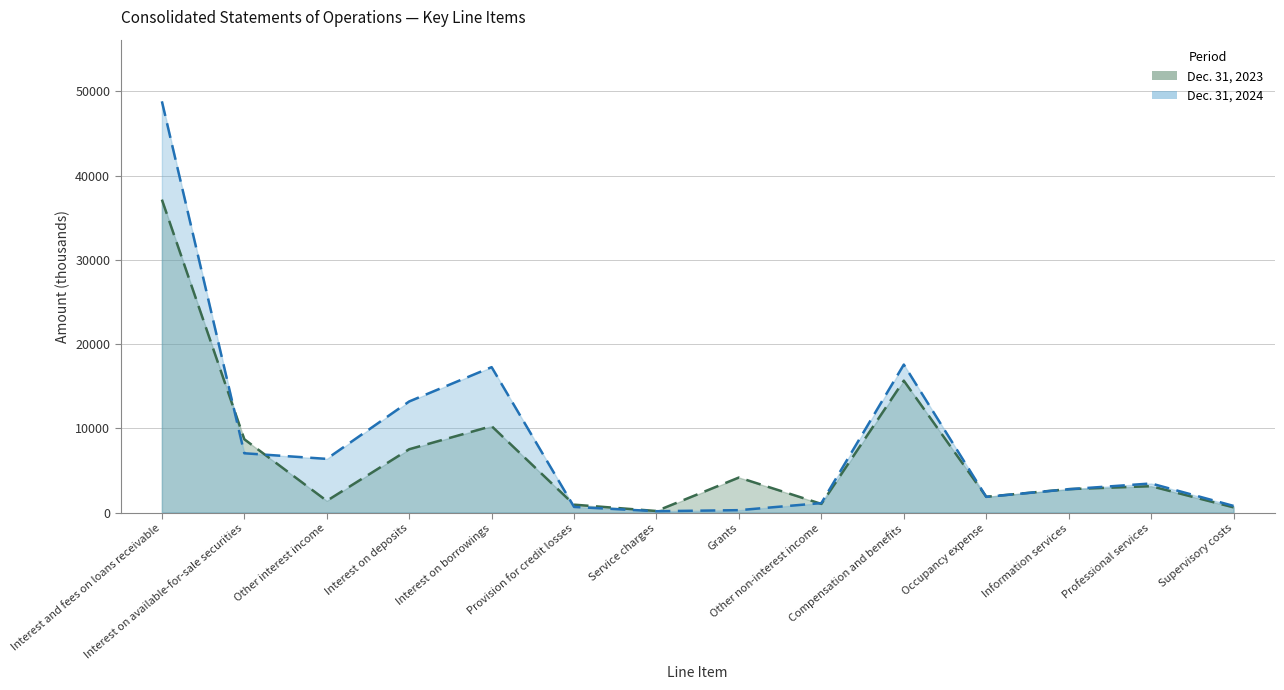

What is the average value of the Dec. 31, 2023 series?

6809